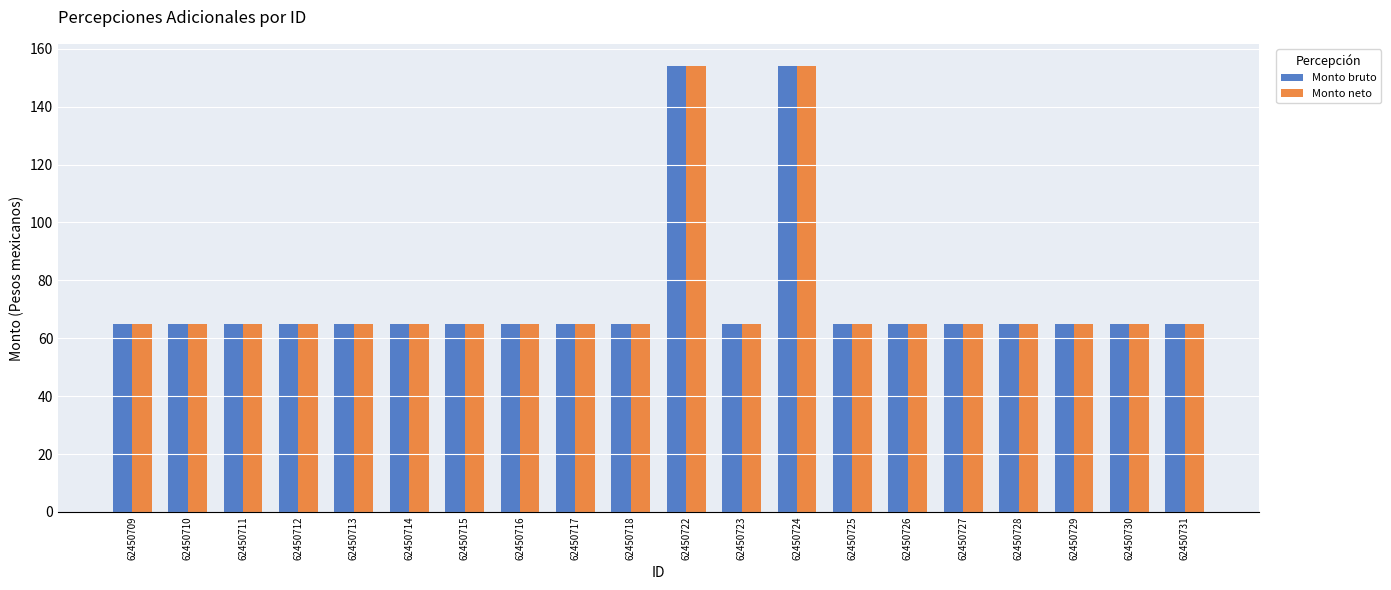

What is the sum of the Monto bruto values at 62450709 and 62450714?

130